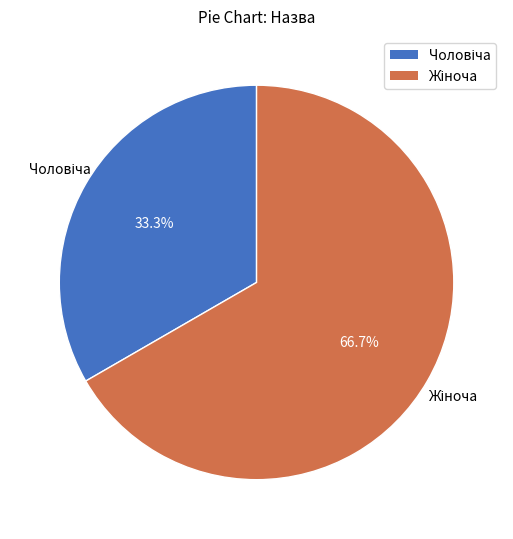

Does any single category account for the majority?

Yes